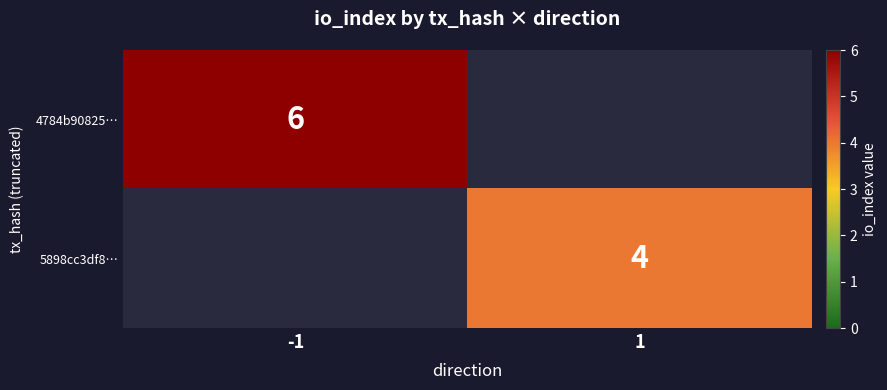

Is it true that 4784b90825… equals 9 at -1?

False